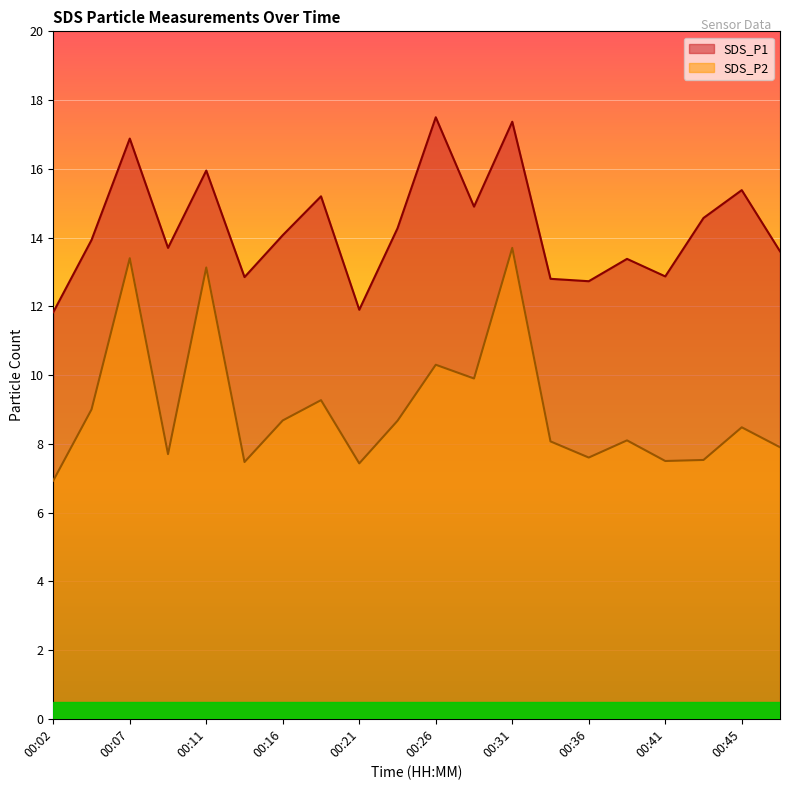

How many data points in SDS_P1 are above 14?

10